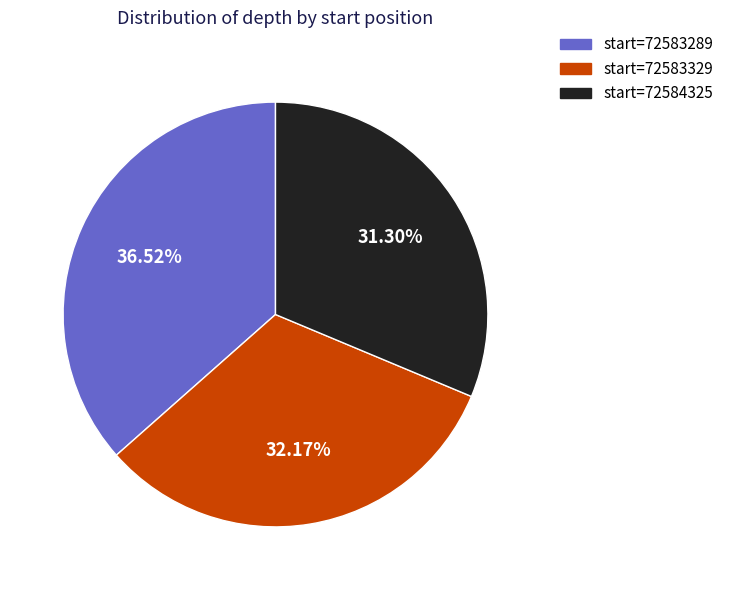

Is there a majority slice in this chart?

No